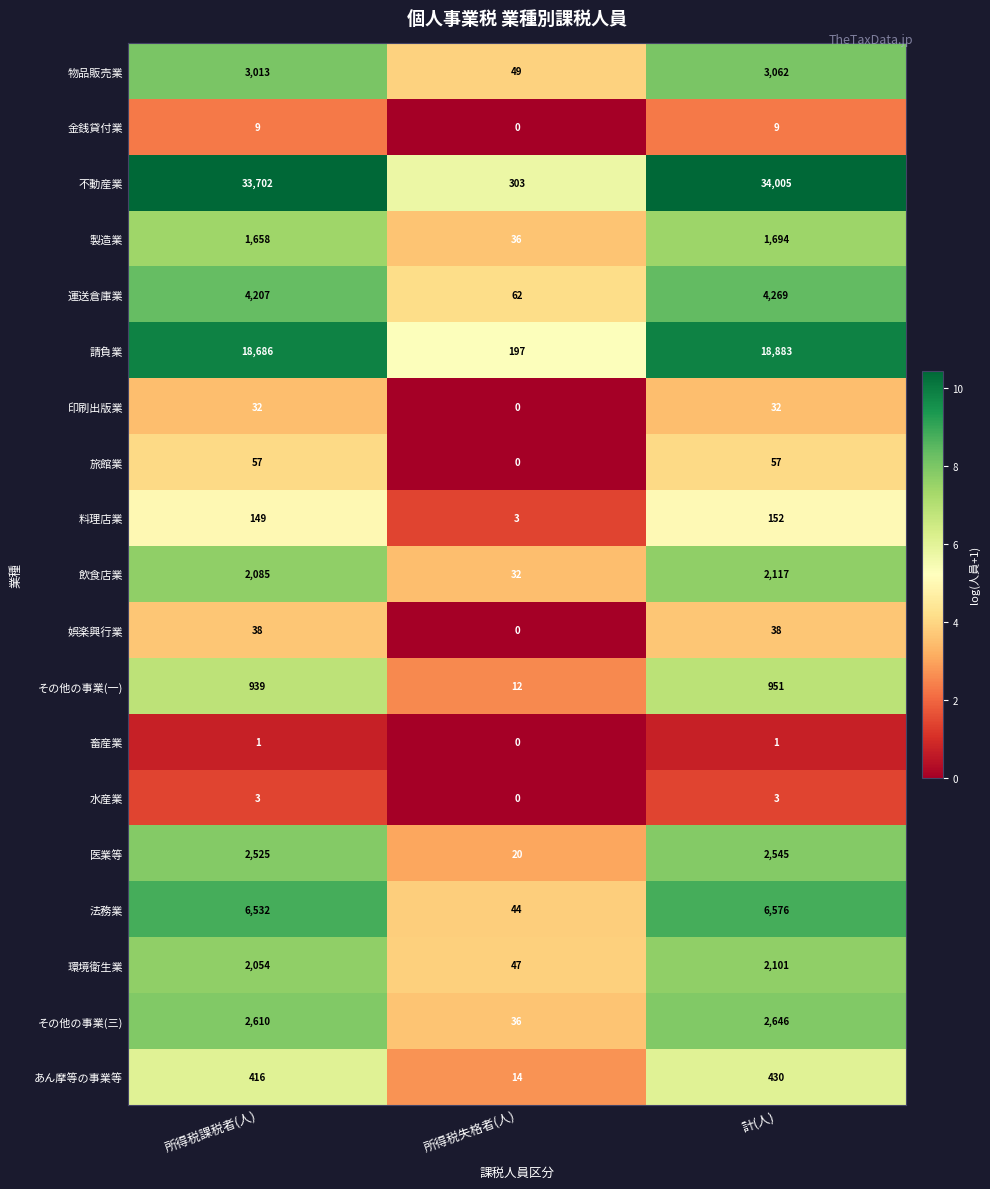

The value of 料理店業 at 所得税課税者(人) is 149. True or false?

True